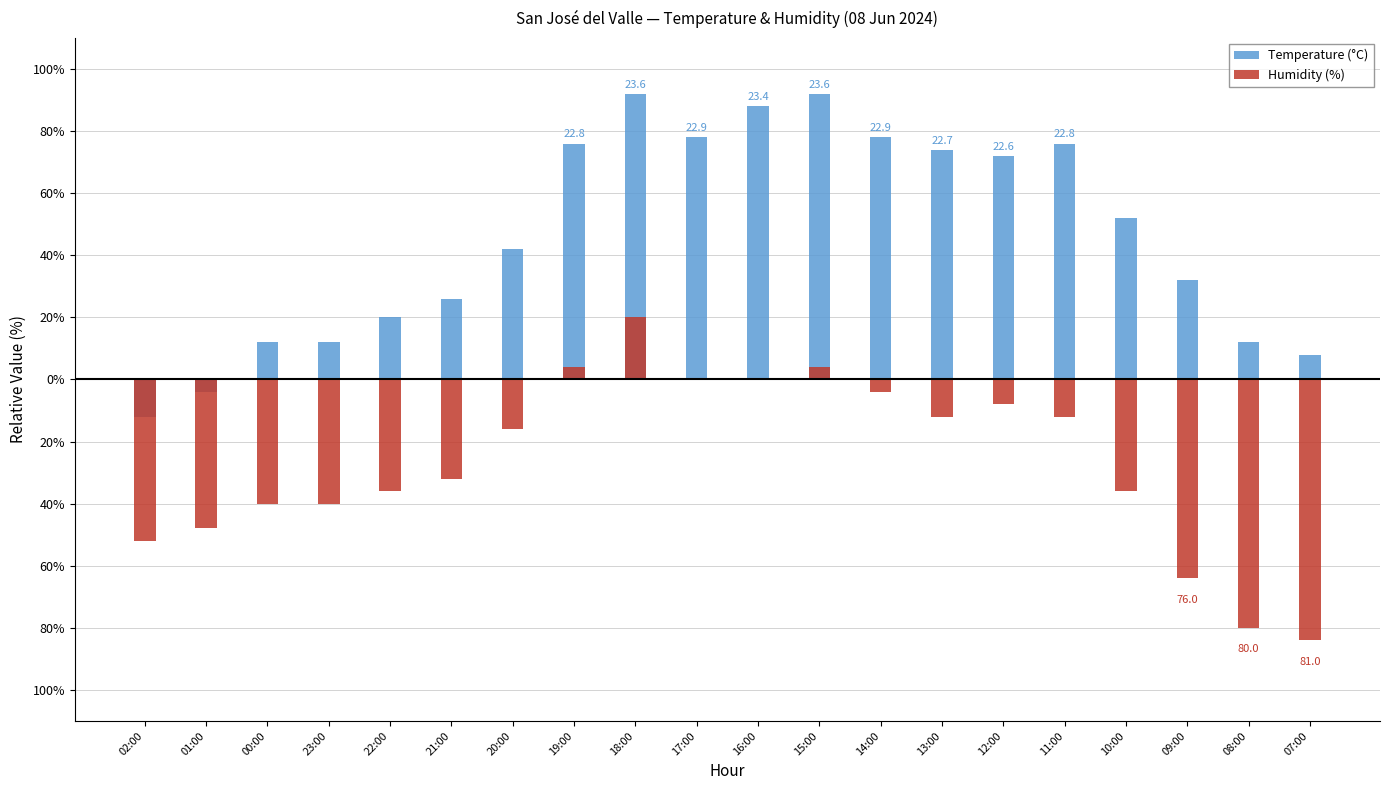

Rank the series by their maximum value, from lowest to highest.

Humidity (%), Temperature (°C)